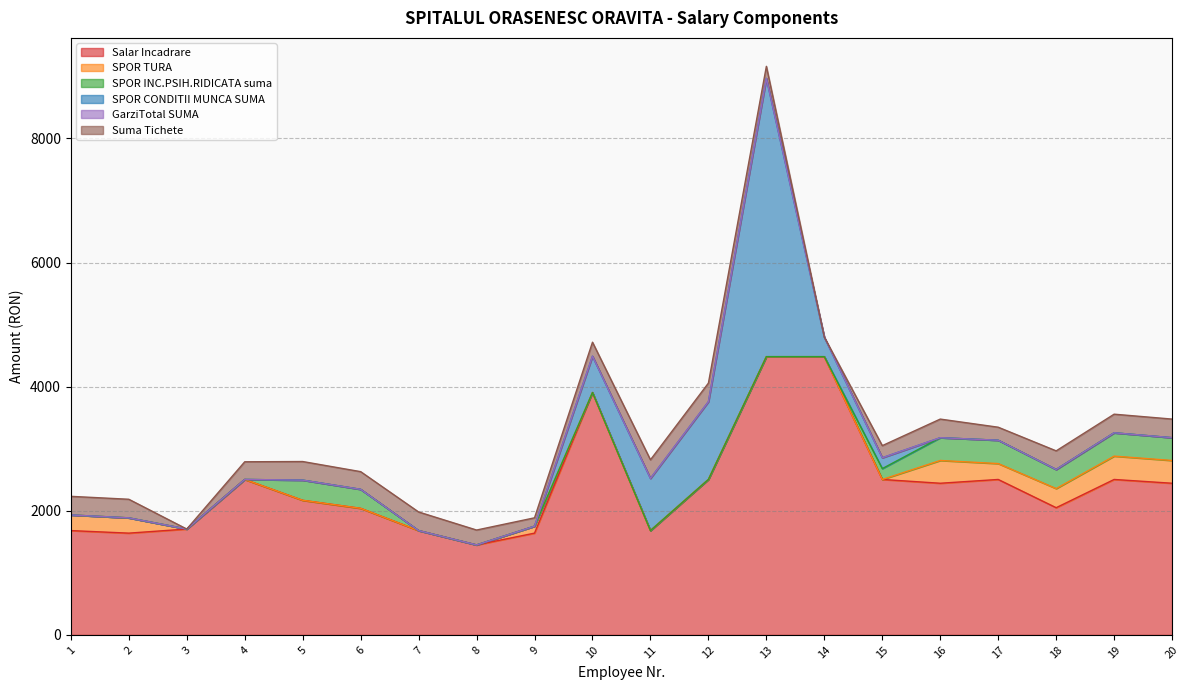

At how many categories does at least one series exceed 1714?

13